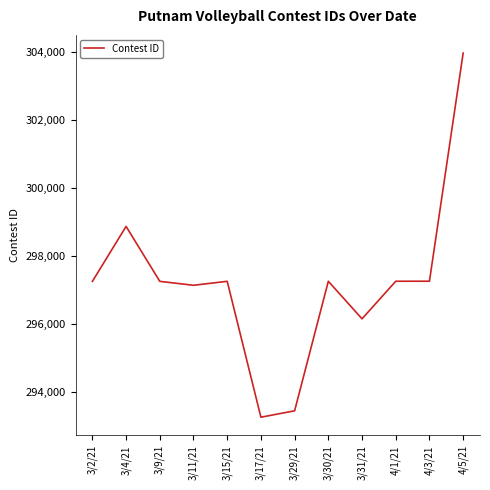

The value at 3/31/21 is 180993. True or false?

False